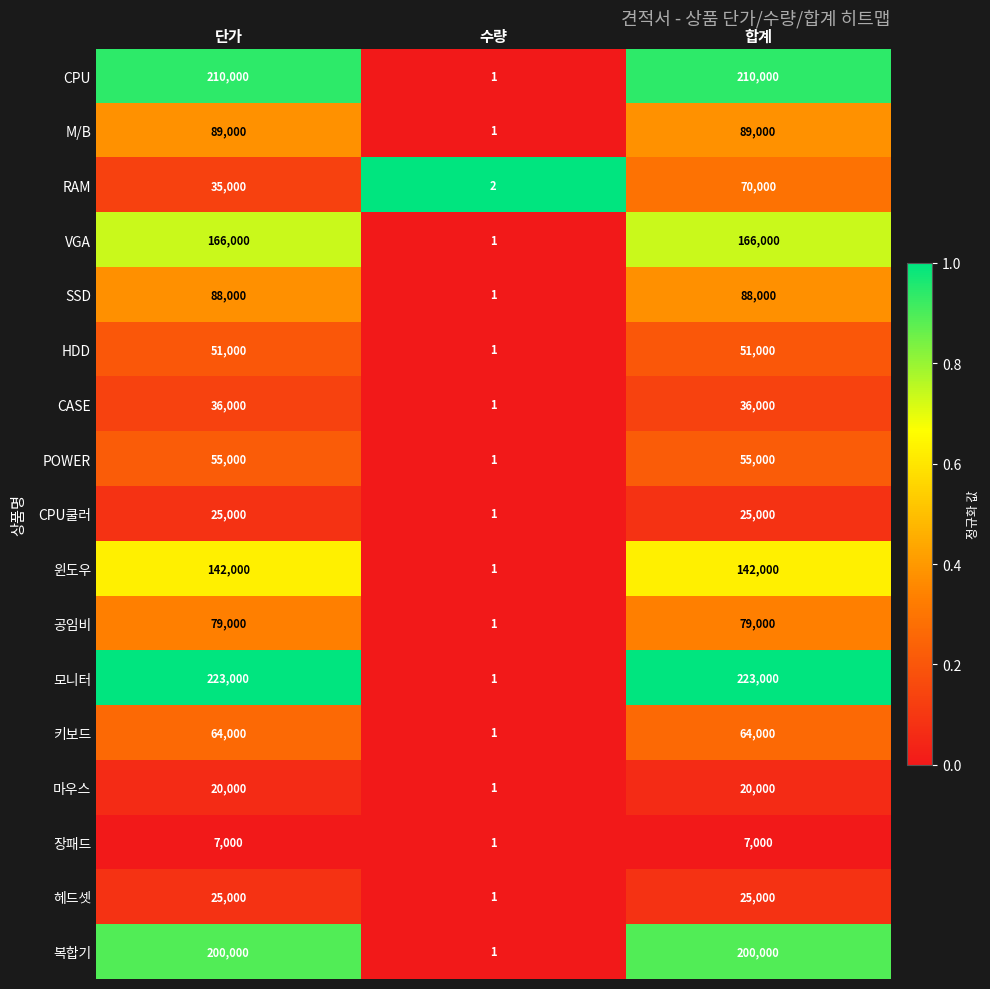

What is the difference between the maximum and minimum values in the HDD series?

50999